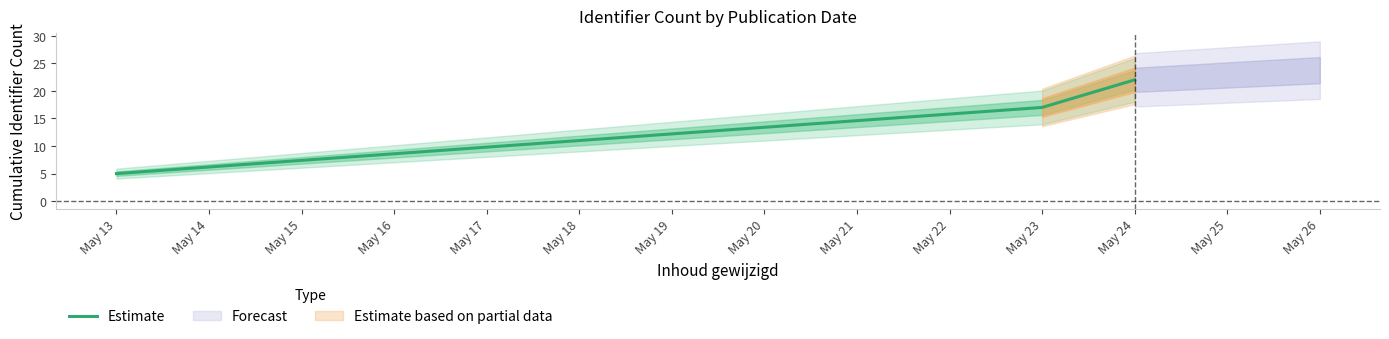

Does the chart have visible grid lines?

No